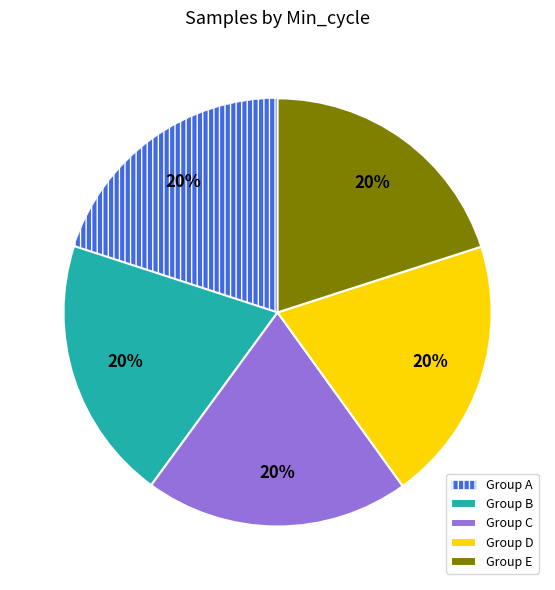

Does any single category account for the majority?

No